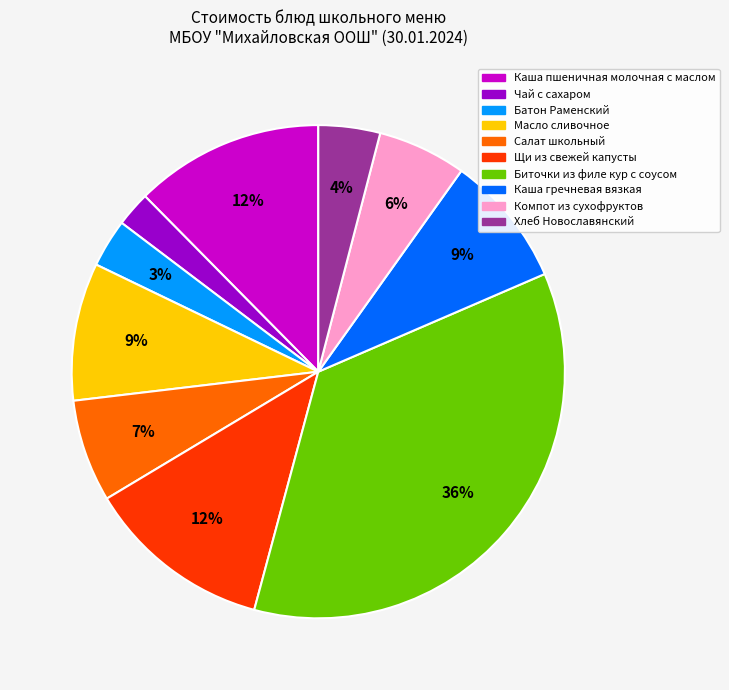

How many segments does this pie chart have?

10